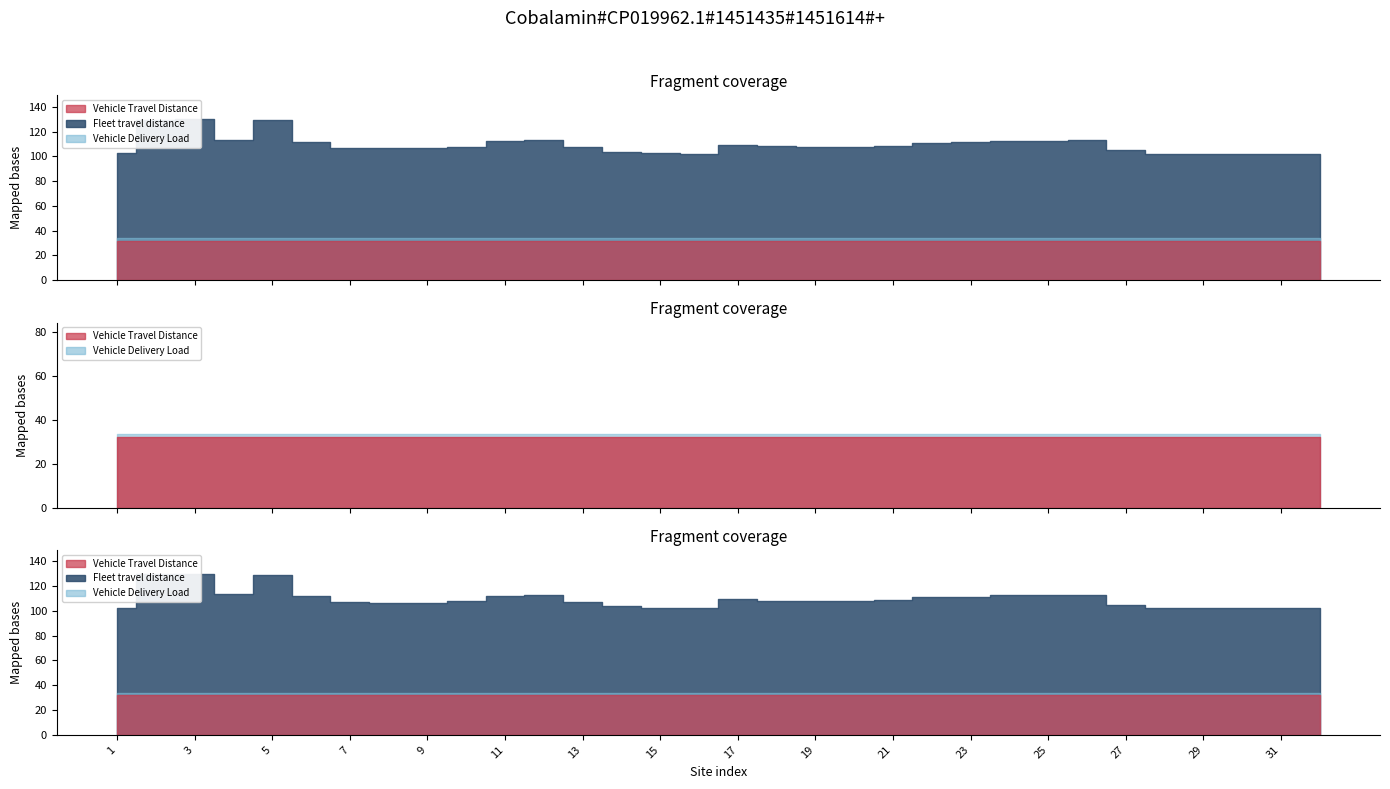

True or false: Vehicle Delivery Load and Vehicle Travel Distance intersect in this chart.

False